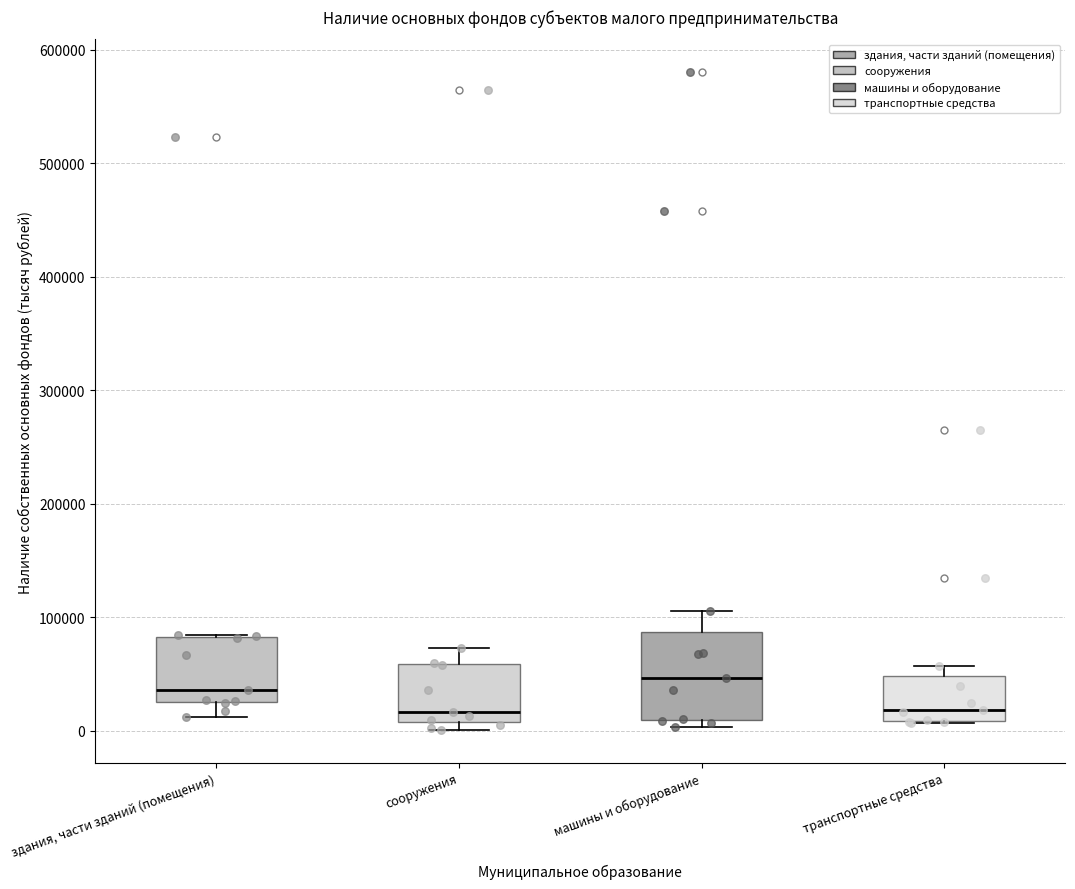

Comparing the boxes themselves (not the whiskers), which one is the tallest?

машины и оборудование